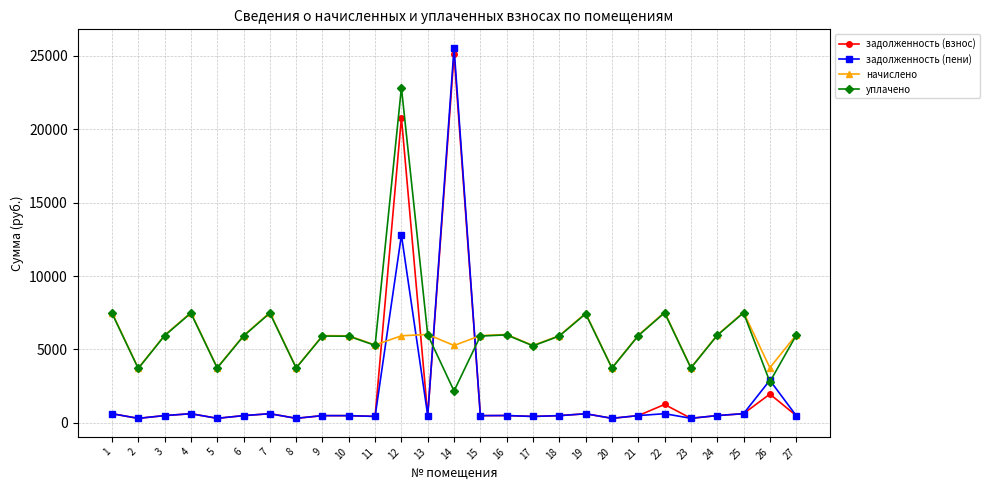

Which series has the widest spread of values?

задолженность (пени)